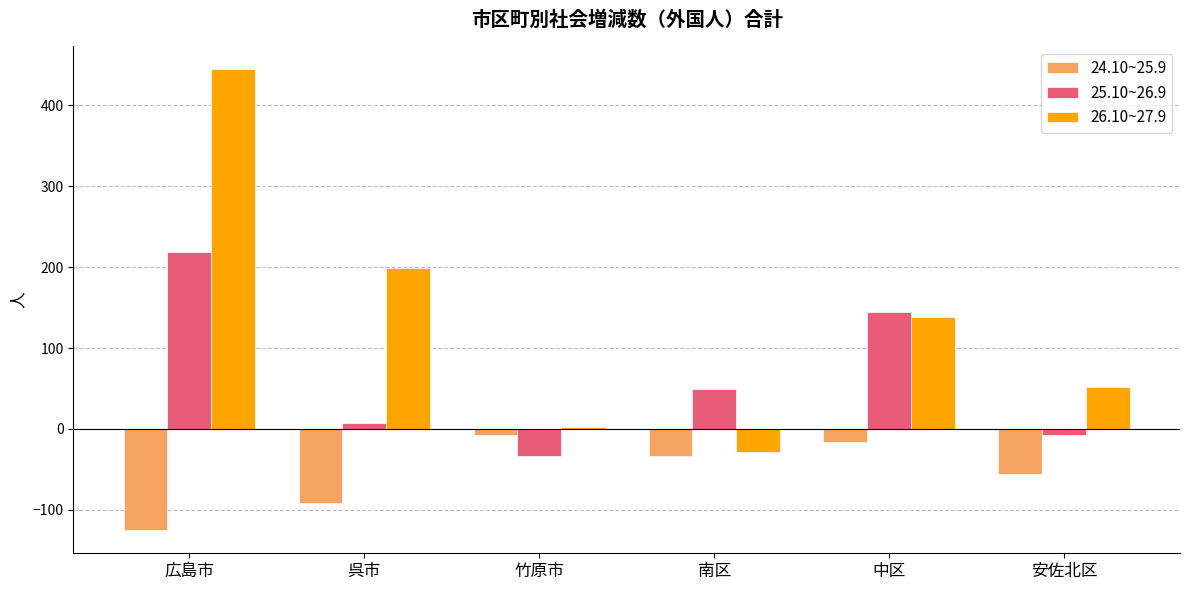

What is the sum of all 26.10~27.9 values?

807